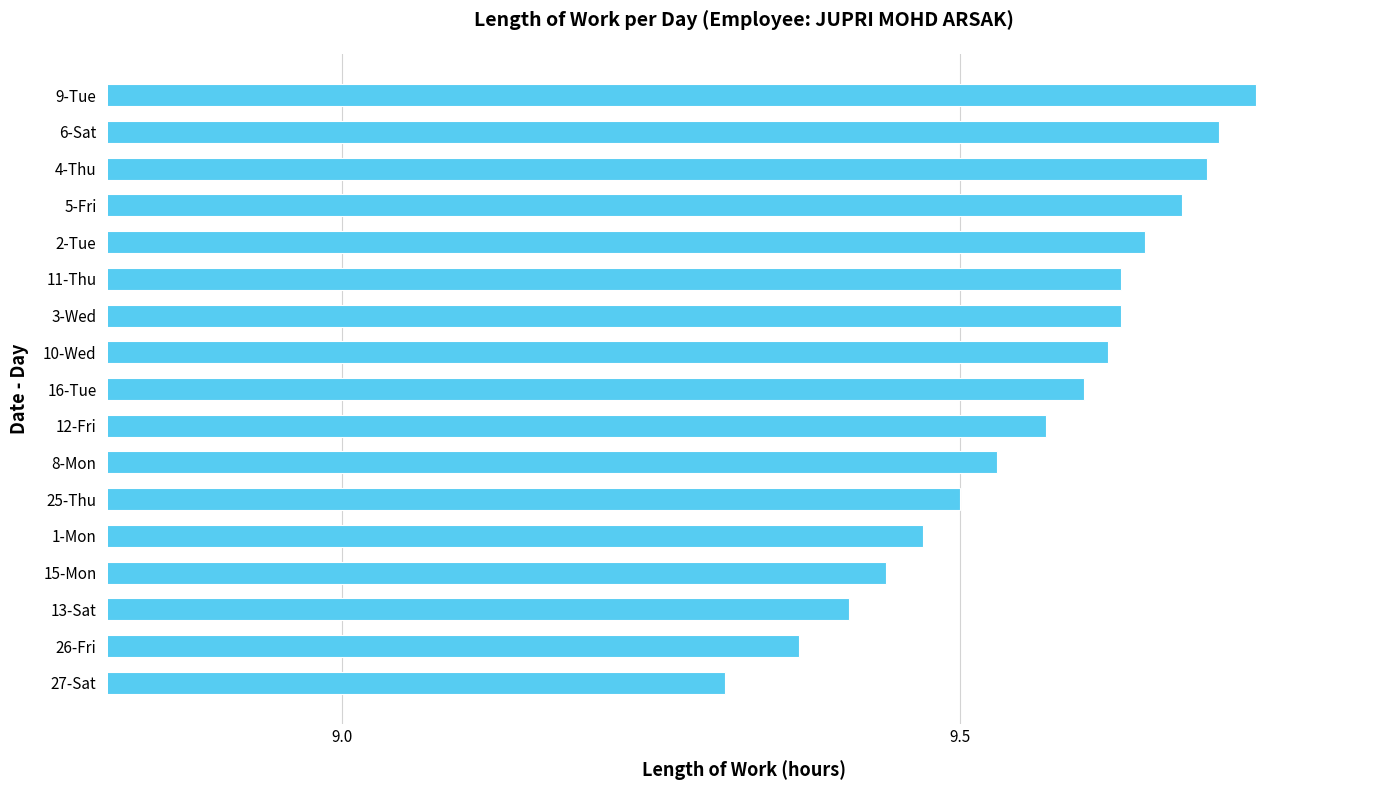

What is the difference between the second highest and minimum values?

0.4